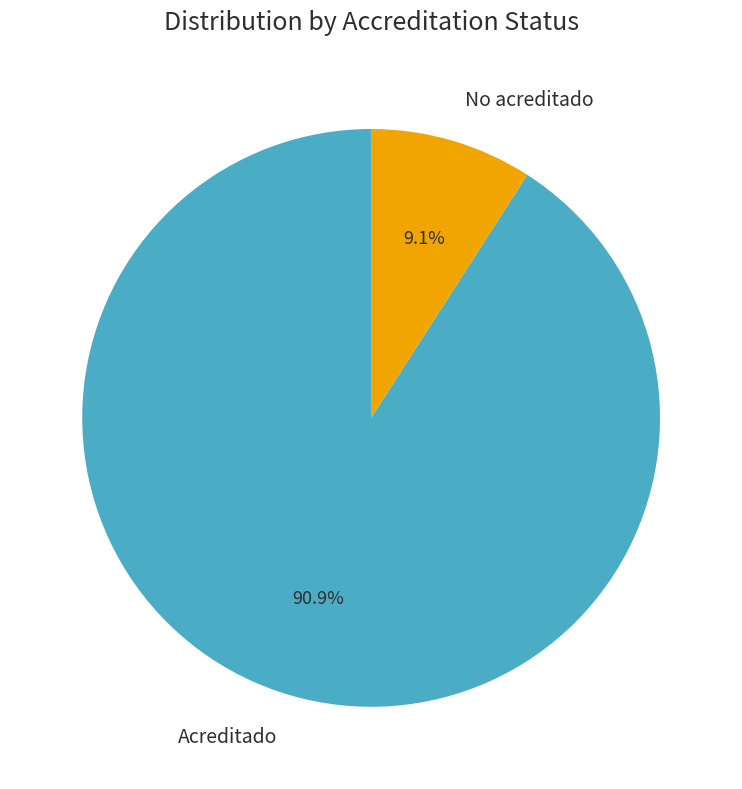

To the nearest percent, what is the combined percentage of No acreditado and Acreditado?

100%